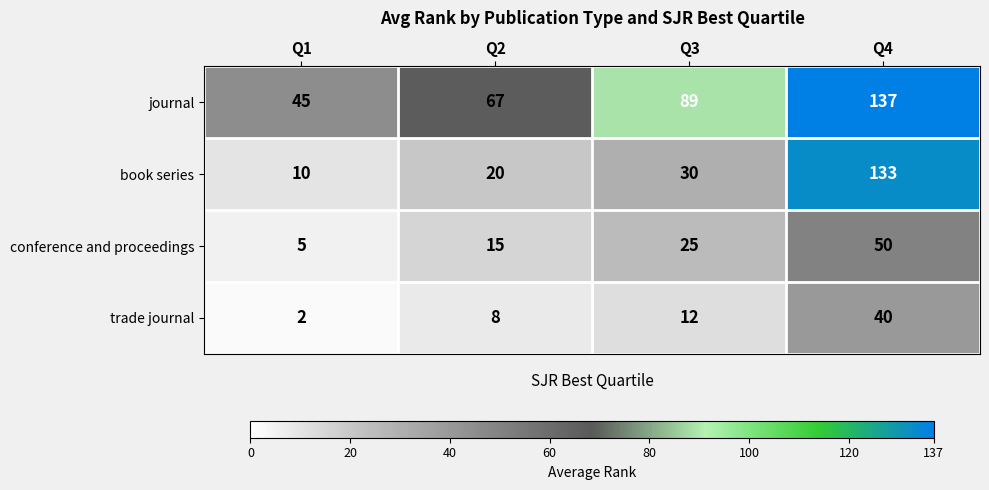

At Q1, list the series in order from smallest to largest.

trade journal, conference and proceedings, book series, journal